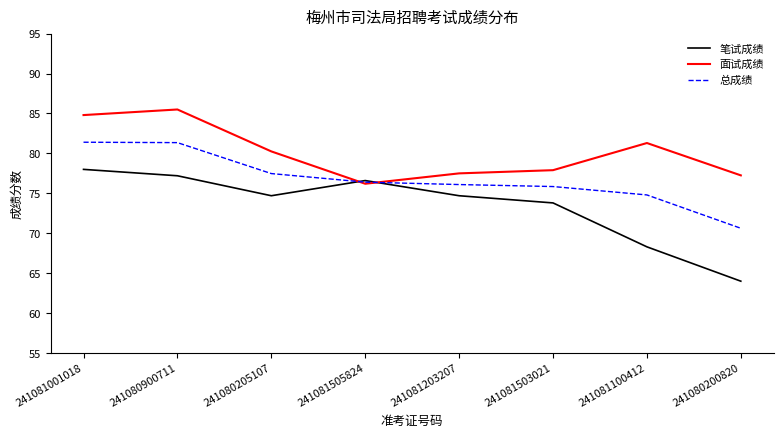

Which series changed the most between 241080900711 and 241080200820?

笔试成绩